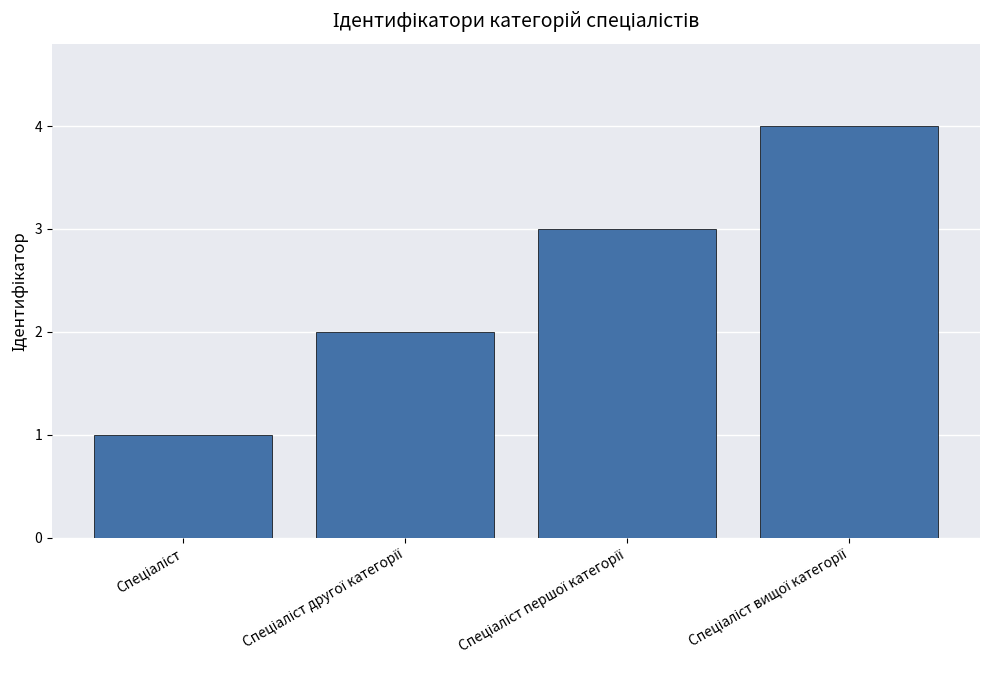

What is the difference between the maximum and minimum values?

3